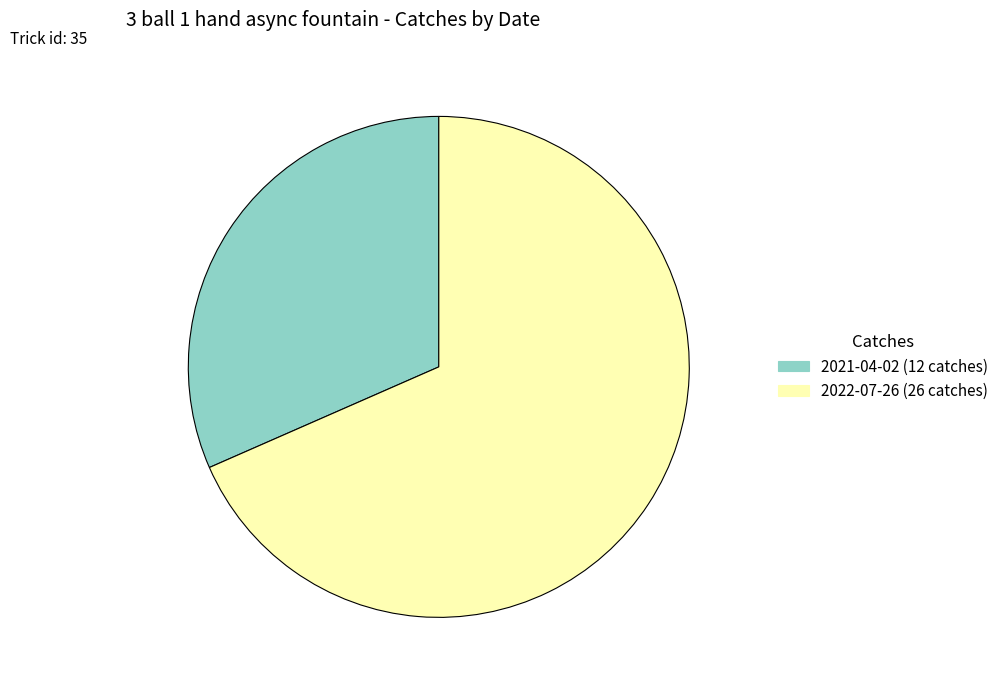

Between 2022-07-26 (26 catches) and 2021-04-02 (12 catches), which is larger?

2022-07-26 (26 catches)